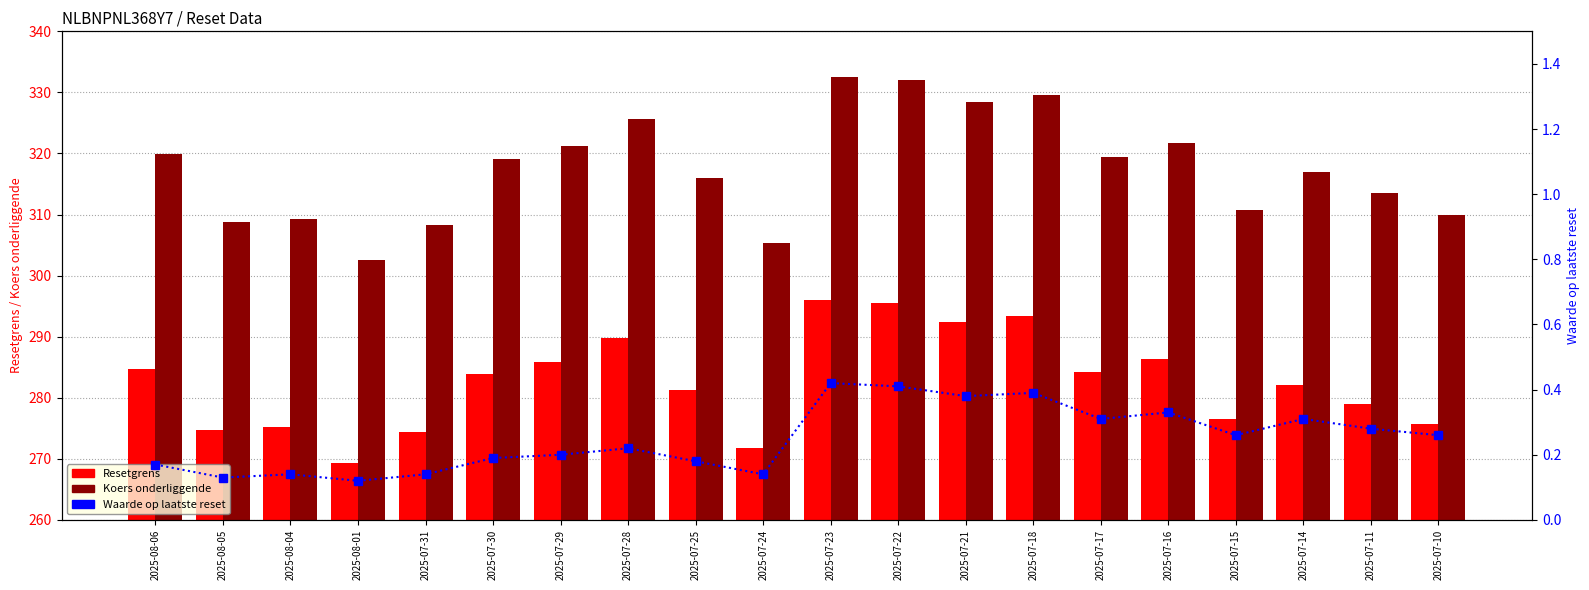

What value does the Koers onderliggende series have at 2025-07-21?

328.5